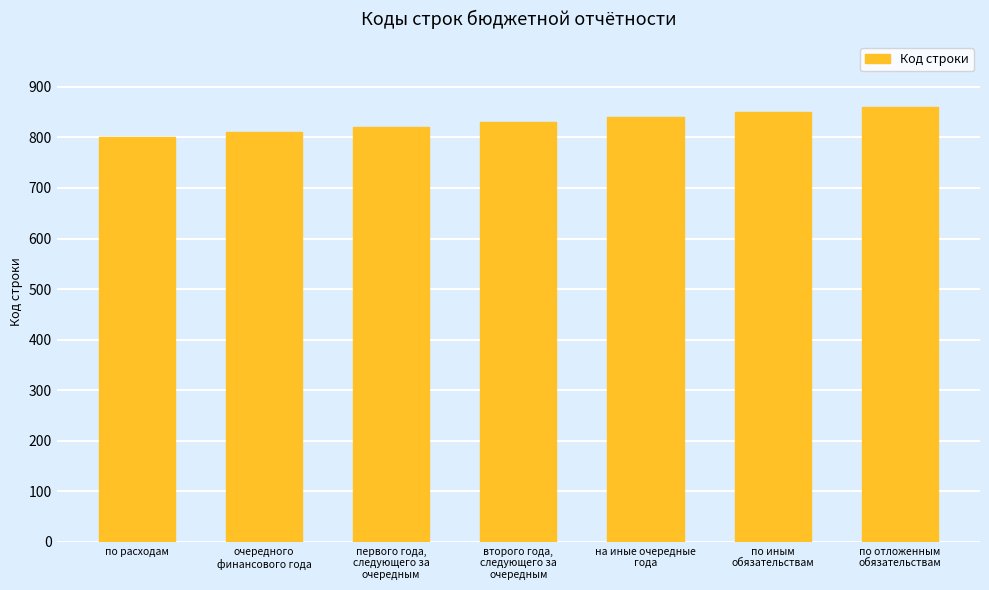

What is the sum of the values at по отложенным
обязательствам and по расходам?

1660